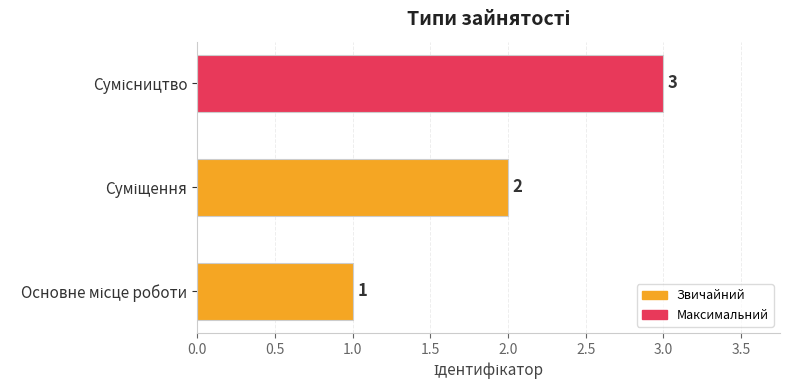

How many bars are there in total?

3